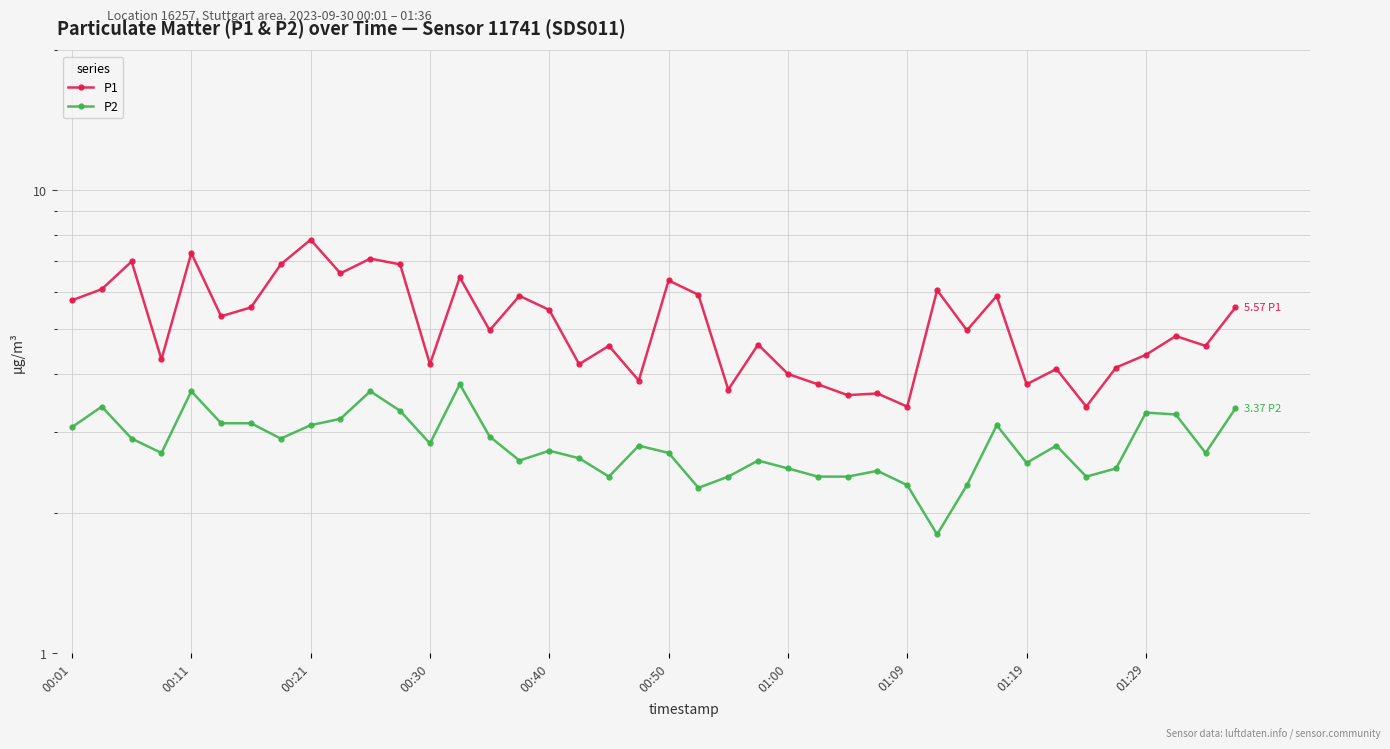

True or false: P1 and P2 intersect in this chart.

False